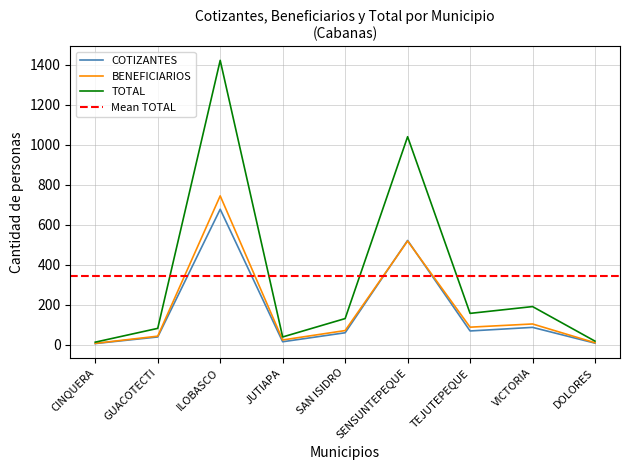

How many values in the BENEFICIARIOS series are below 71?

4